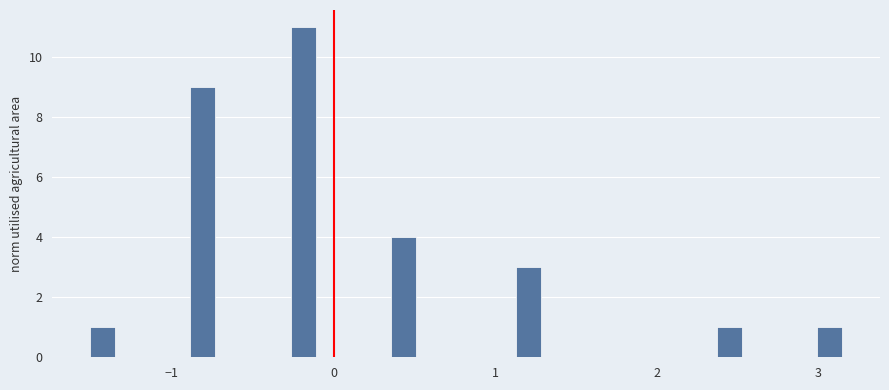

Read against the x-axis, roughly where is the centre of the tallest bar?

-0.2